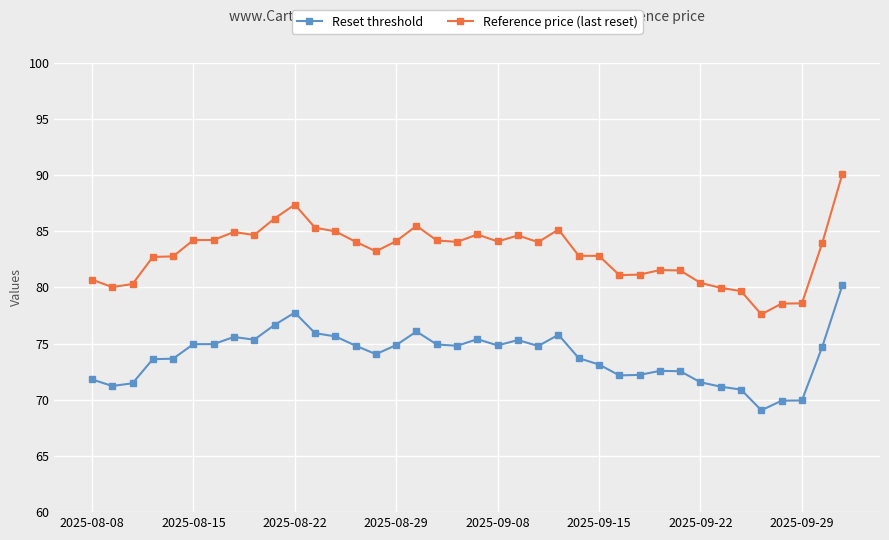

How many lines are shown in the chart?

2